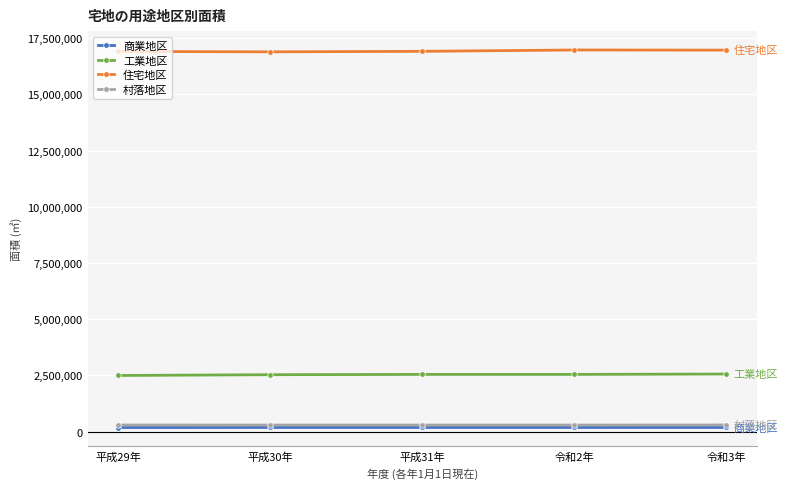

How many values in the 住宅地区 series are below 16912677?

2